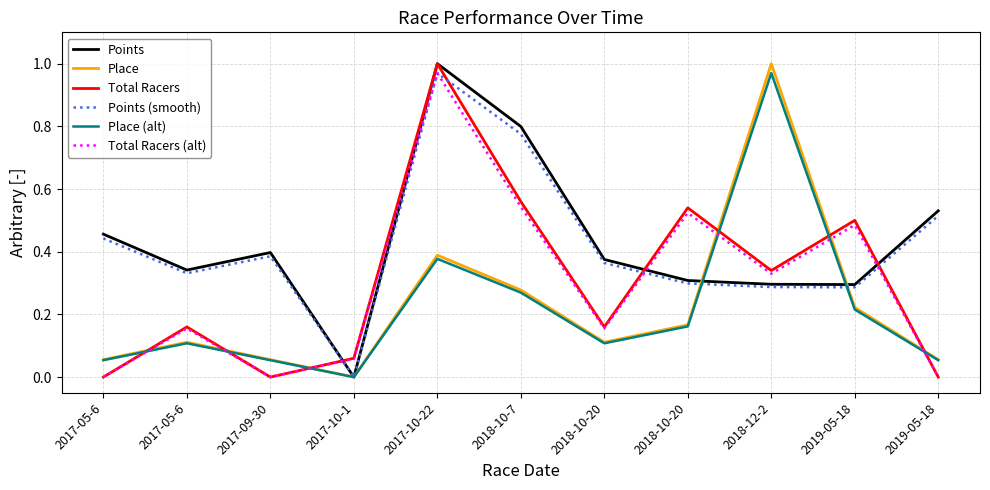

What are all the series names shown in the legend?

Points, Place, Total Racers, Points (smooth), Place (alt), Total Racers (alt)